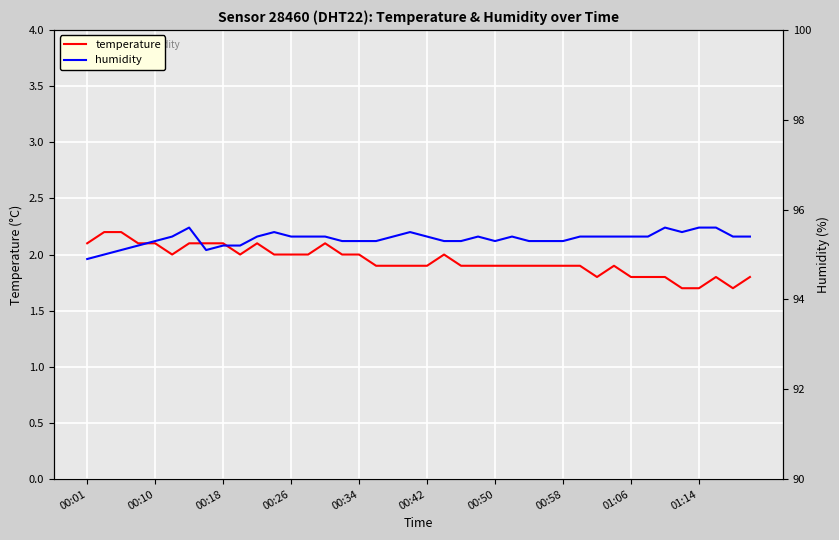

What is the average value of the temperature series?

1.9